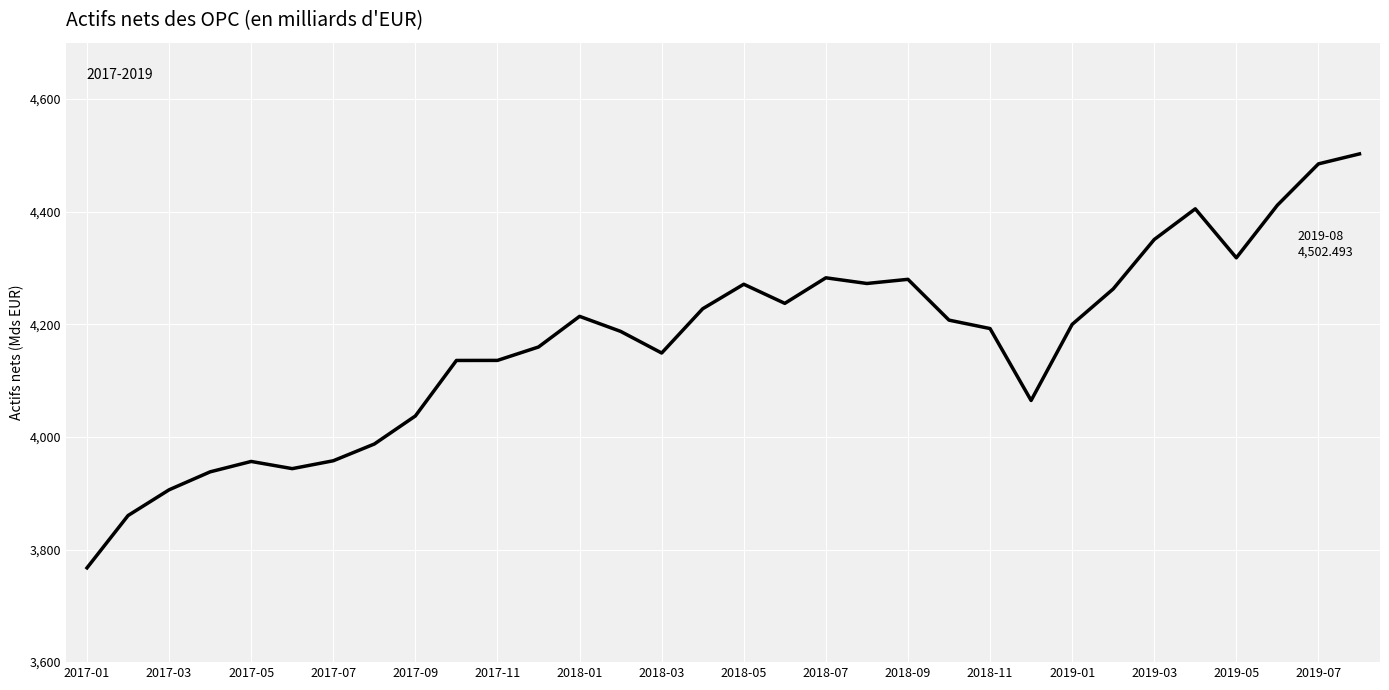

Does the chart have visible grid lines?

Yes